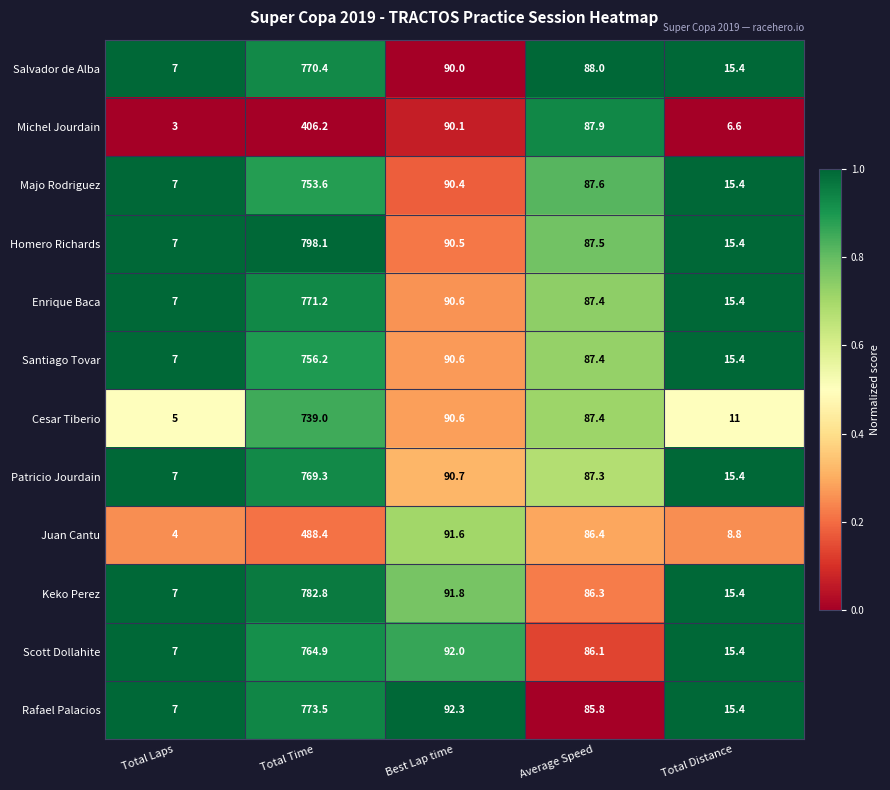

At which label does Enrique Baca reach its minimum?

Total Laps